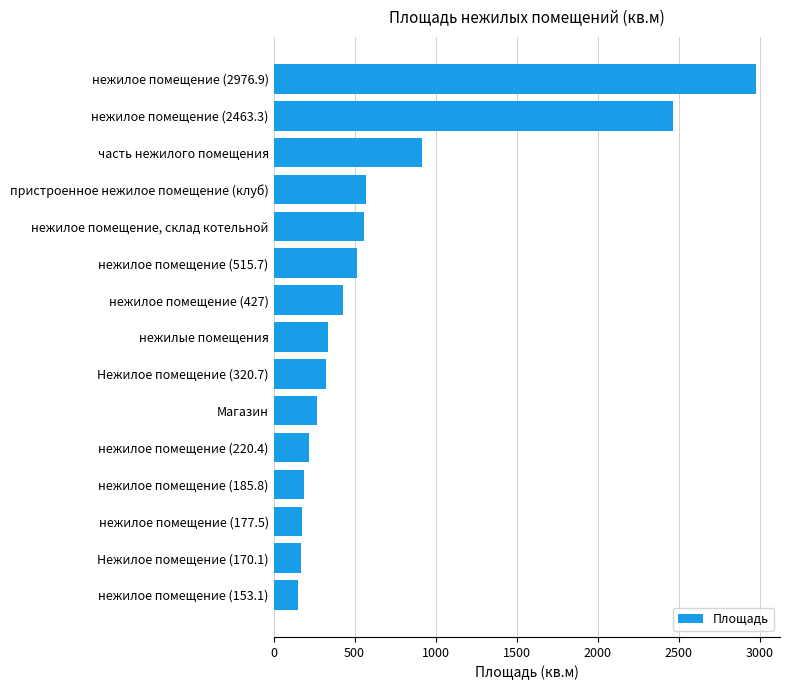

True or false: the data shows 571.6 at пристроенное нежилое помещение (клуб).

True